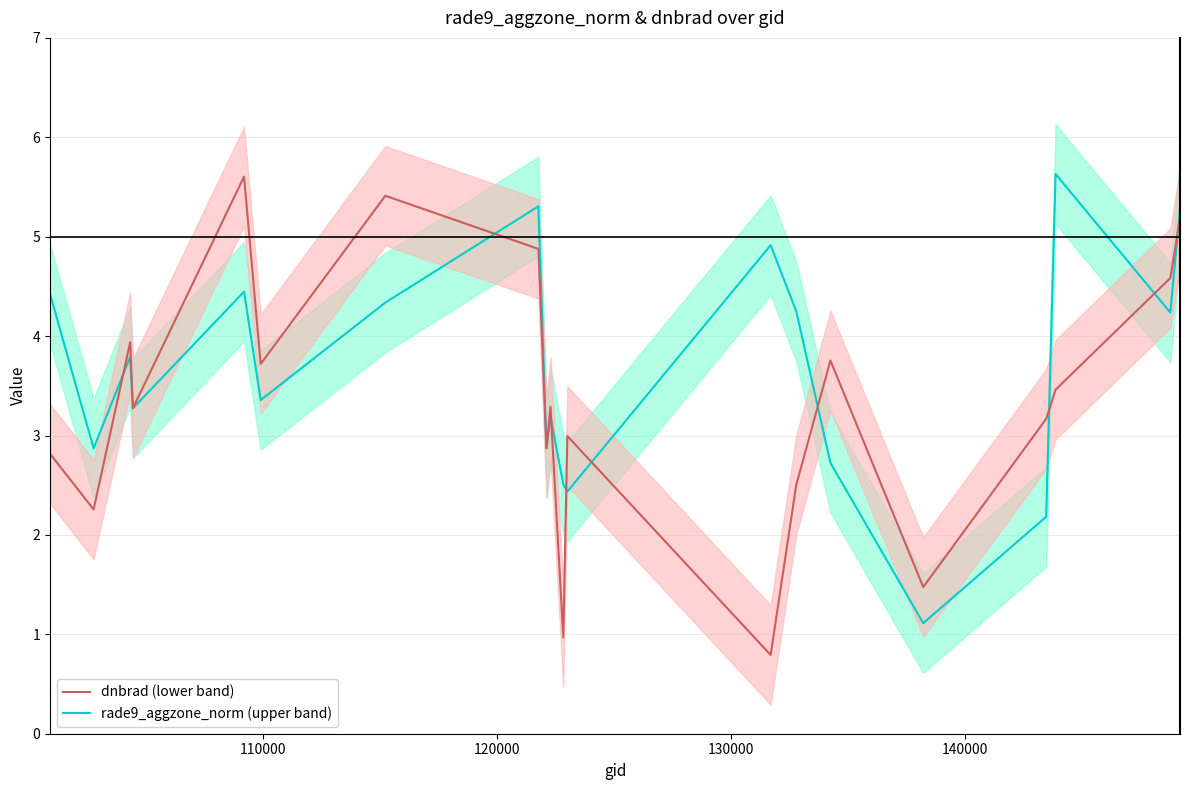

Rank the series by their maximum value, from highest to lowest.

rade9_aggzone_norm_upper, dnbrad_upper, rade9_aggzone_norm, dnbrad, rade9_aggzone_norm_lower, dnbrad_lower